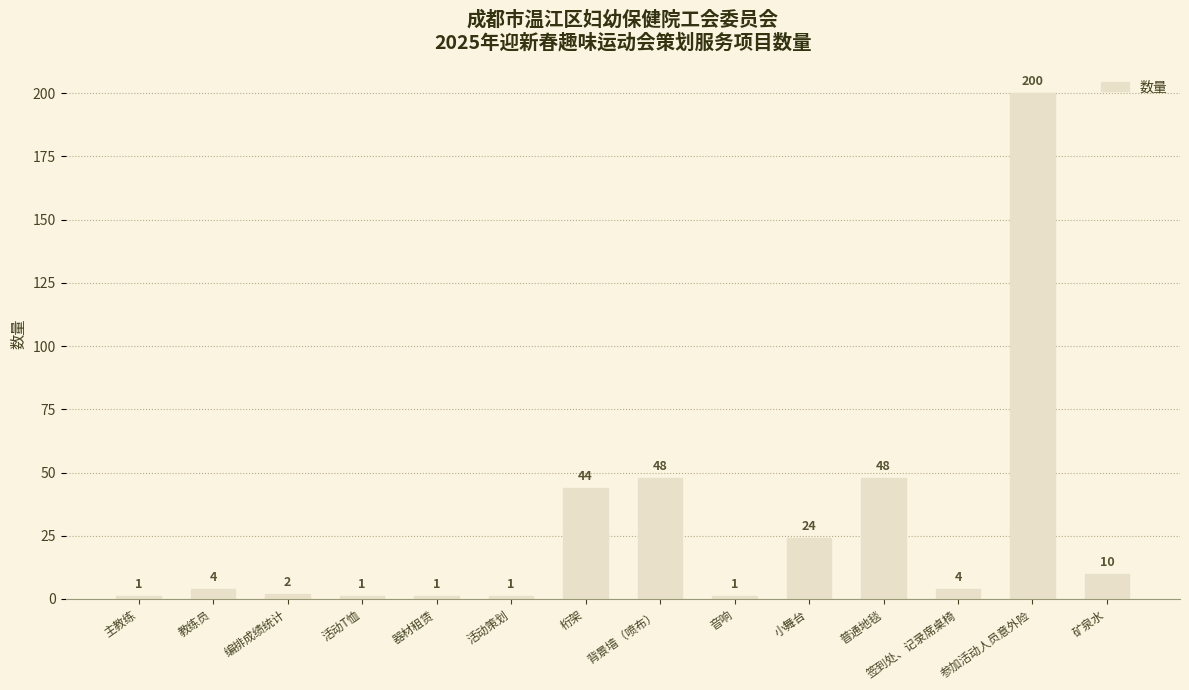

Is it true that the value at 签到处、记录席桌椅 is 4?

True